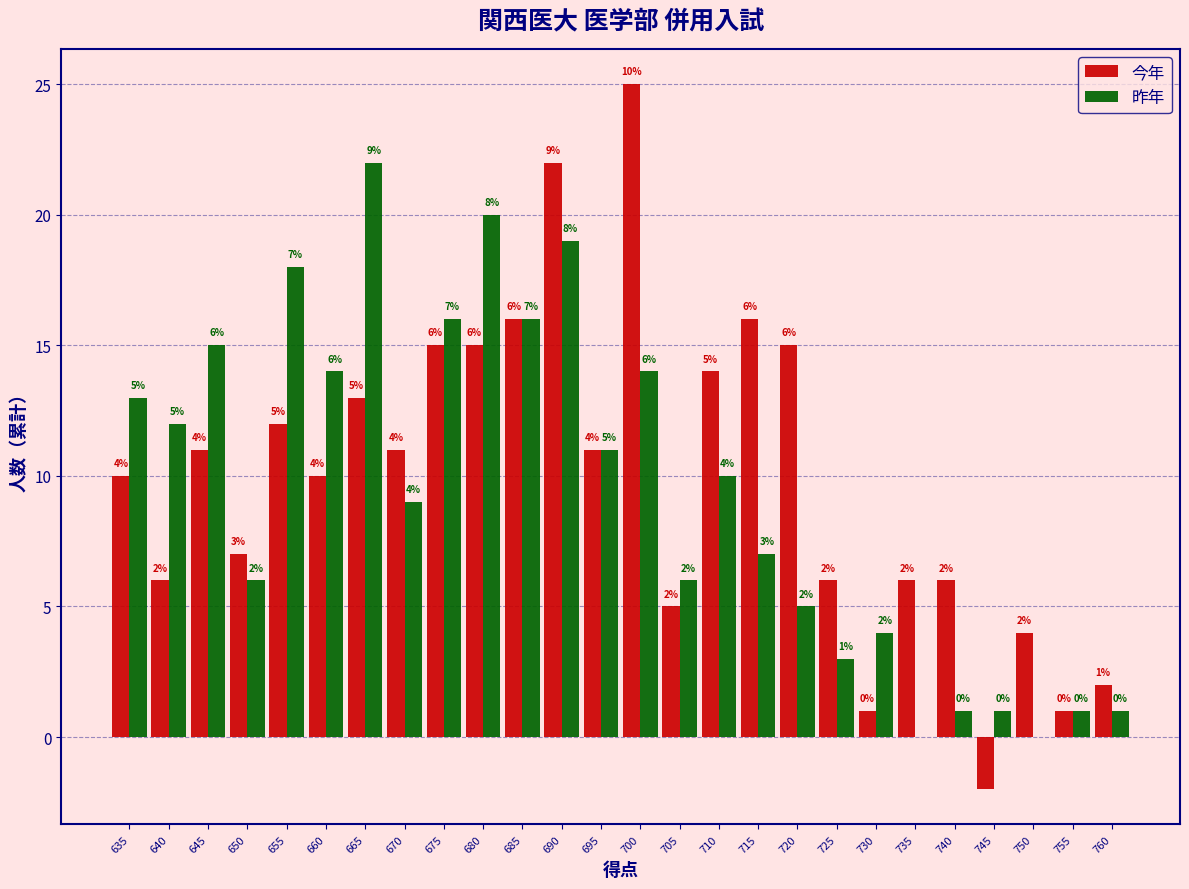

Reading right to left, what are all the values shown in this chart?

今年: 760=2	755=1	750=4	745=-2	740=6	735=6	730=1	725=6	720=15	715=16	710=14	705=5	700=25	695=11	690=22	685=16	680=15	675=15	670=11	665=13	660=10	655=12	650=7	645=11	640=6	635=10
昨年: 760=1	755=1	750=0	745=1	740=1	735=0	730=4	725=3	720=5	715=7	710=10	705=6	700=14	695=11	690=19	685=16	680=20	675=16	670=9	665=22	660=14	655=18	650=6	645=15	640=12	635=13